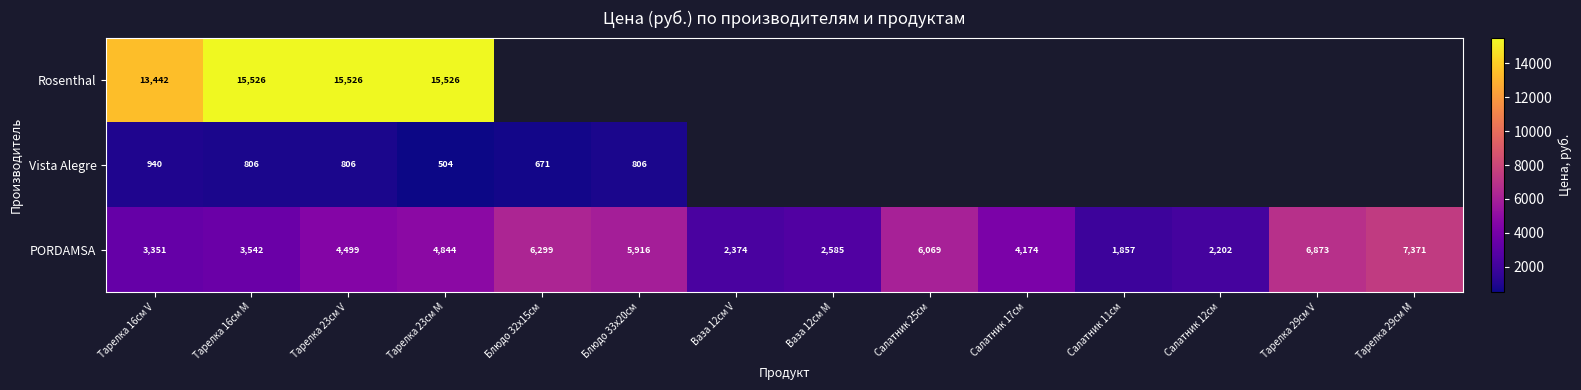

List the labels in order of PORDAMSA value, largest first.

Тарелка 29см M, Тарелка 29см V, Блюдо 32х15см, Салатник 25см, Блюдо 33х20см, Тарелка 23см M, Тарелка 23см V, Салатник 17см, Тарелка 16см M, Тарелка 16см V, Ваза 12см M, Ваза 12см V, Салатник 12см, Салатник 11см